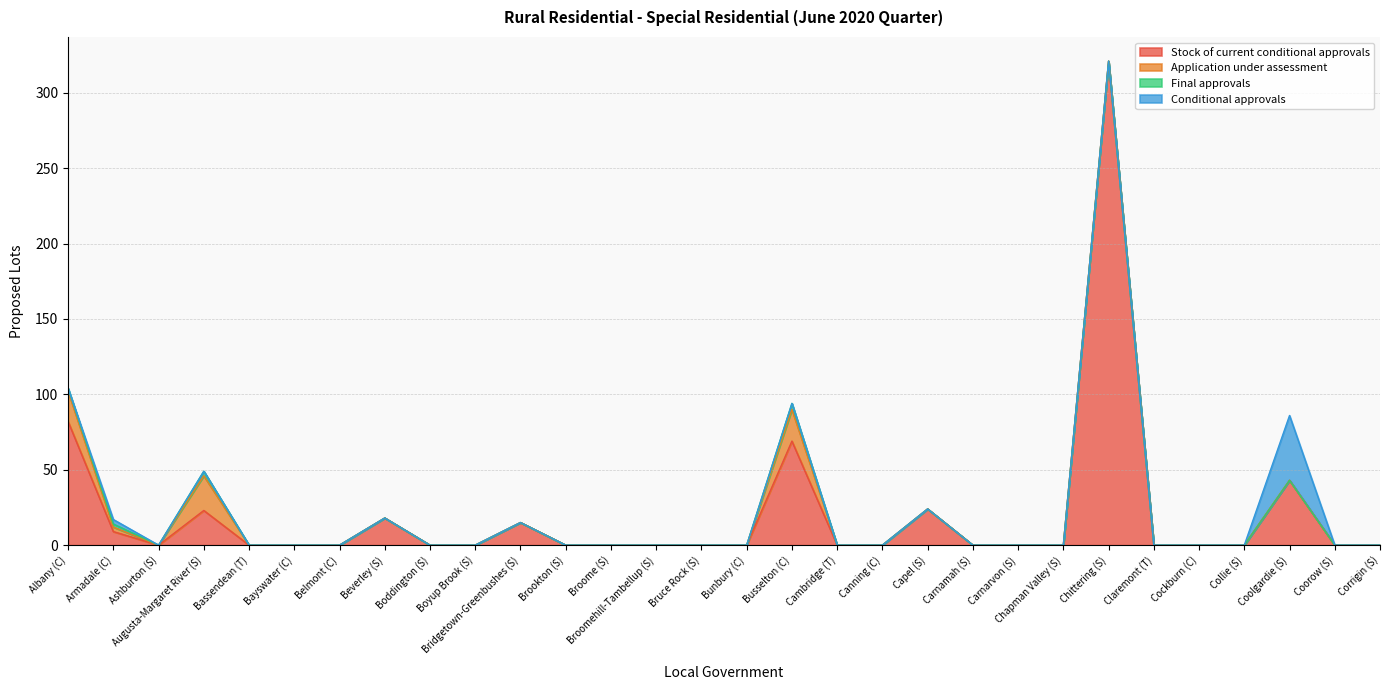

What is the label of the 19th point from the right?

Brookton (S)